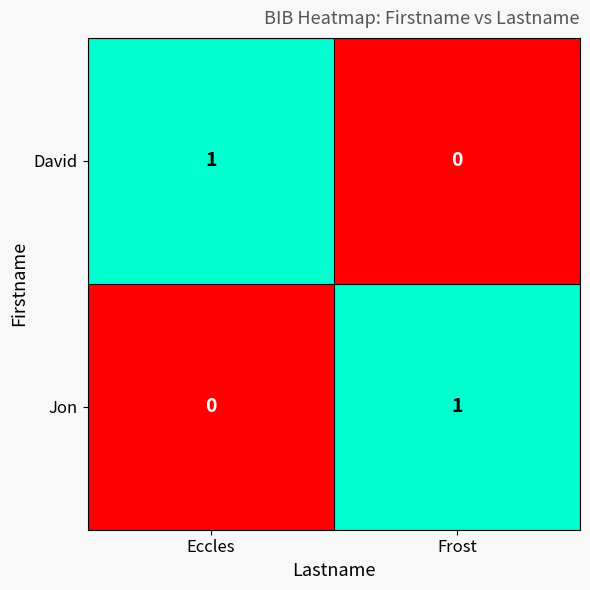

Where is Jon nearest to the value 0?

Eccles